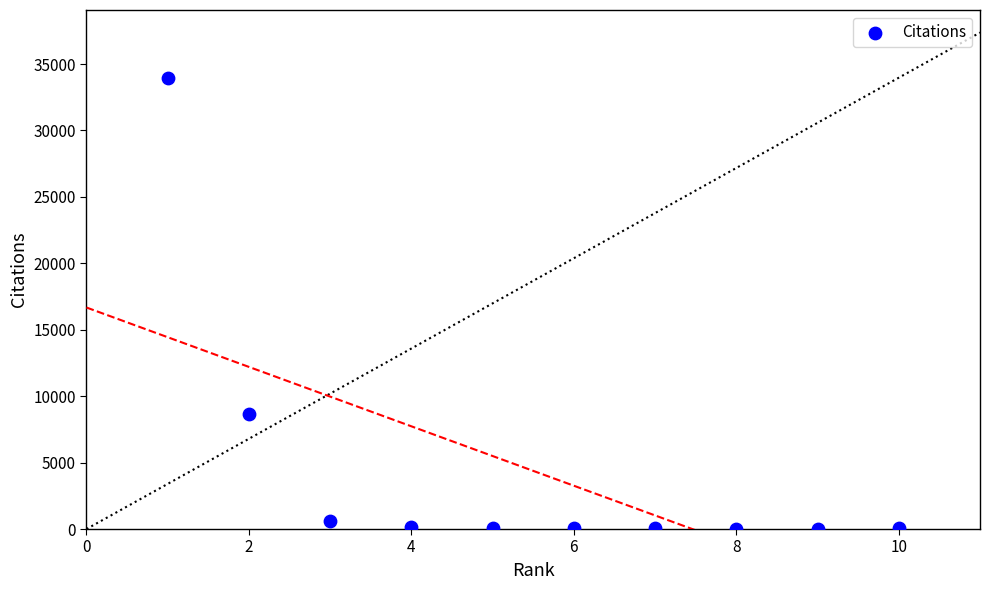

What is the range of Y values (max minus min)?

33968